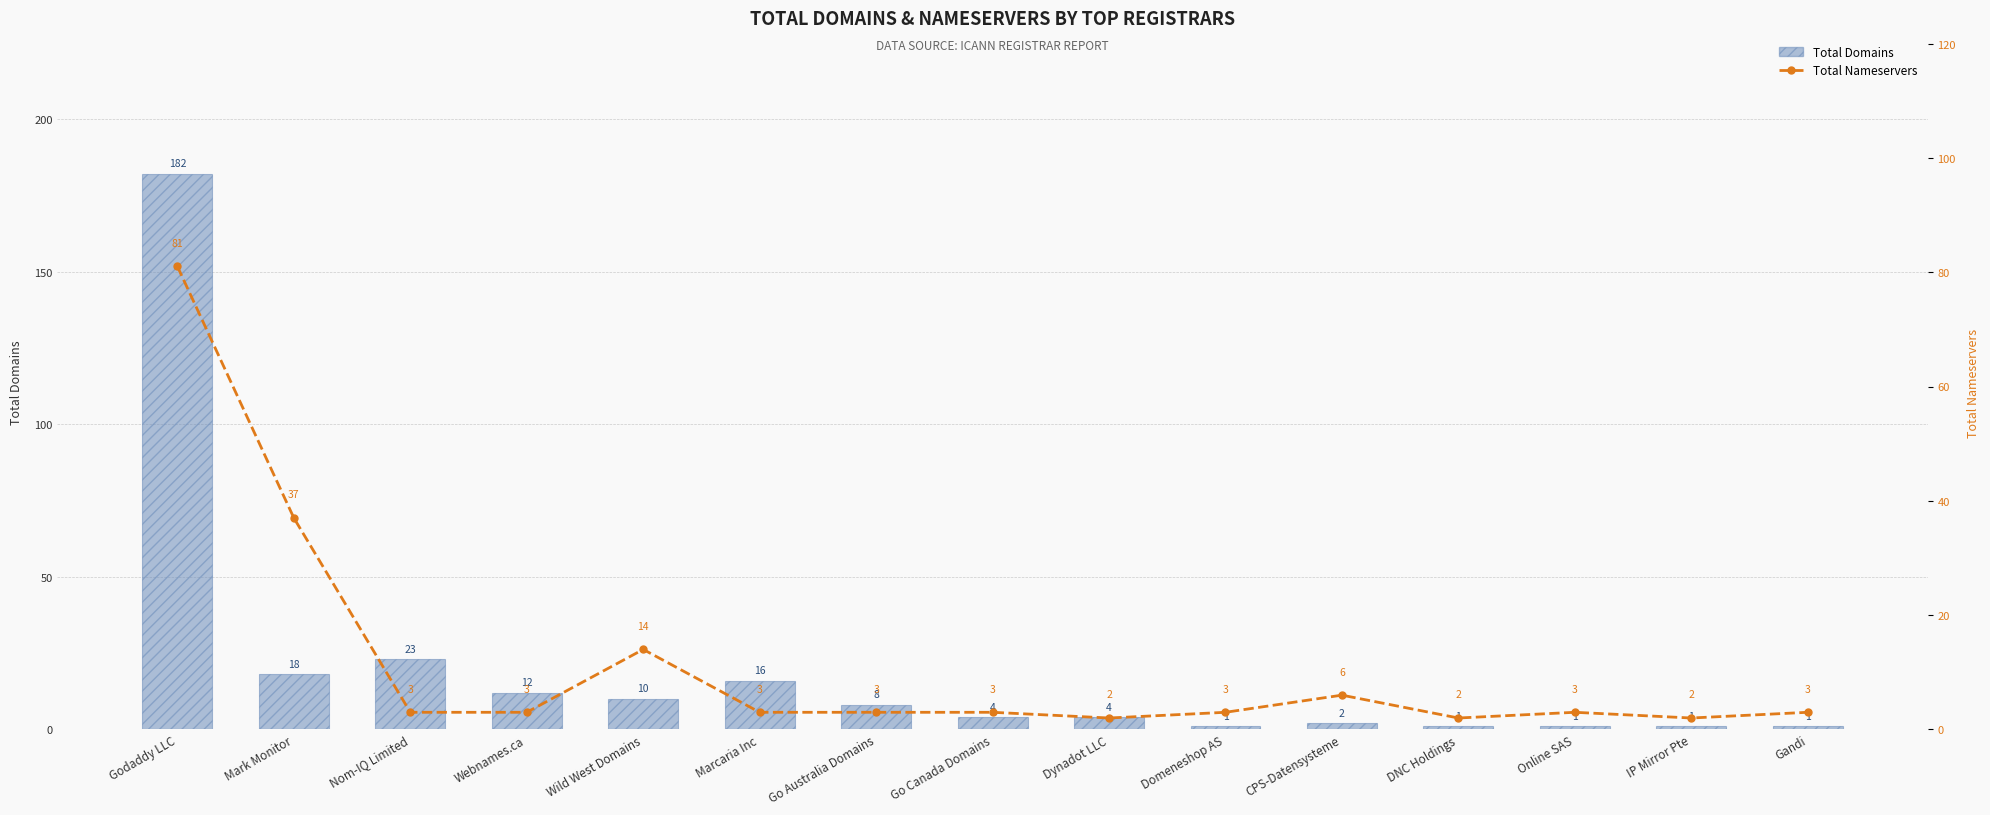

Rank the series by their average value, from highest to lowest.

Total Domains, Total Nameservers